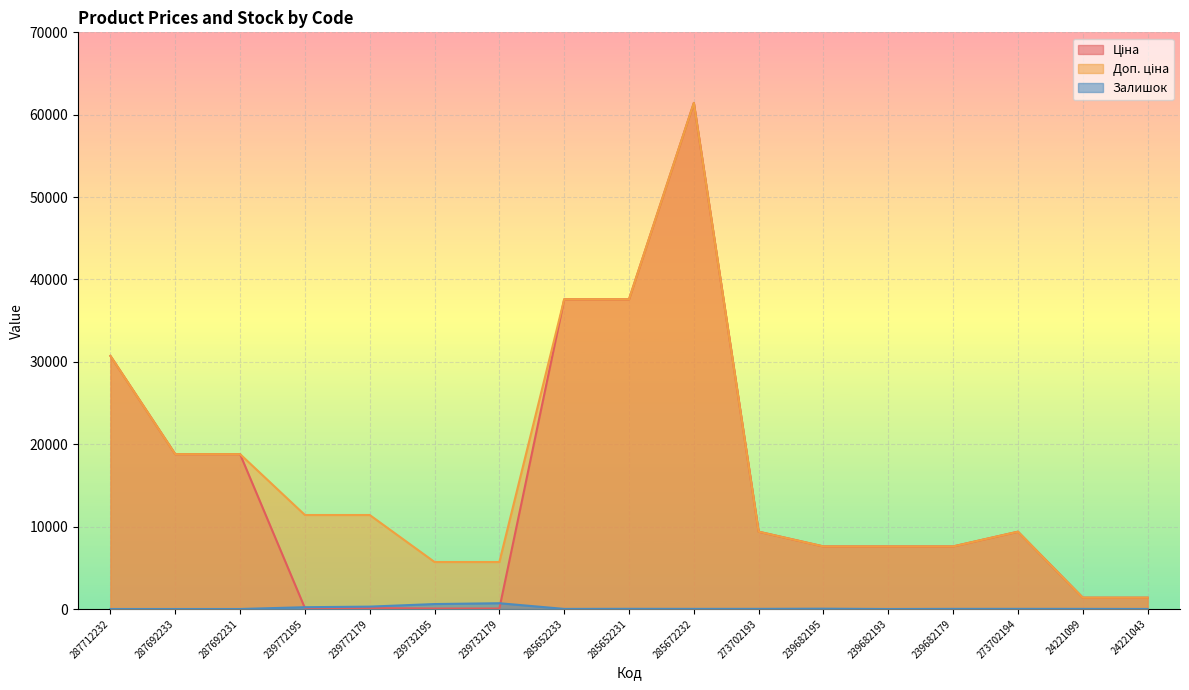

Which series has the largest total across all categories?

Доп. ціна